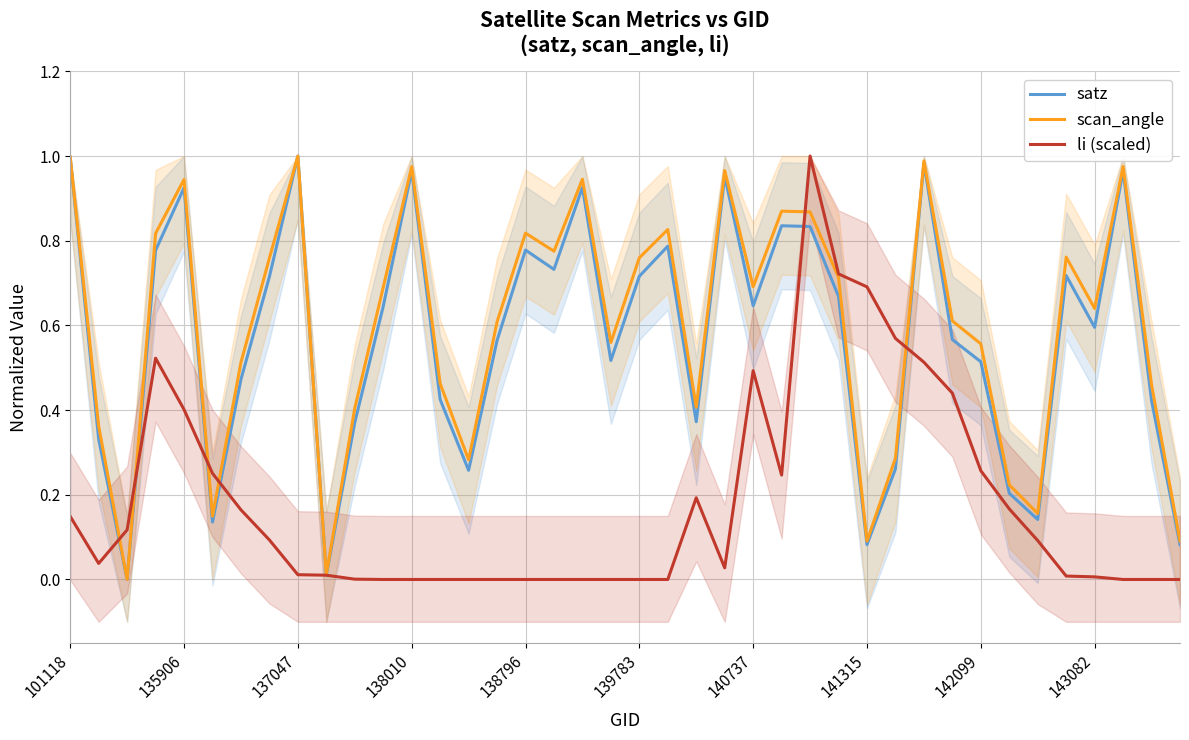

What are all the series names shown in the legend?

satz, scan_angle, li (scaled)